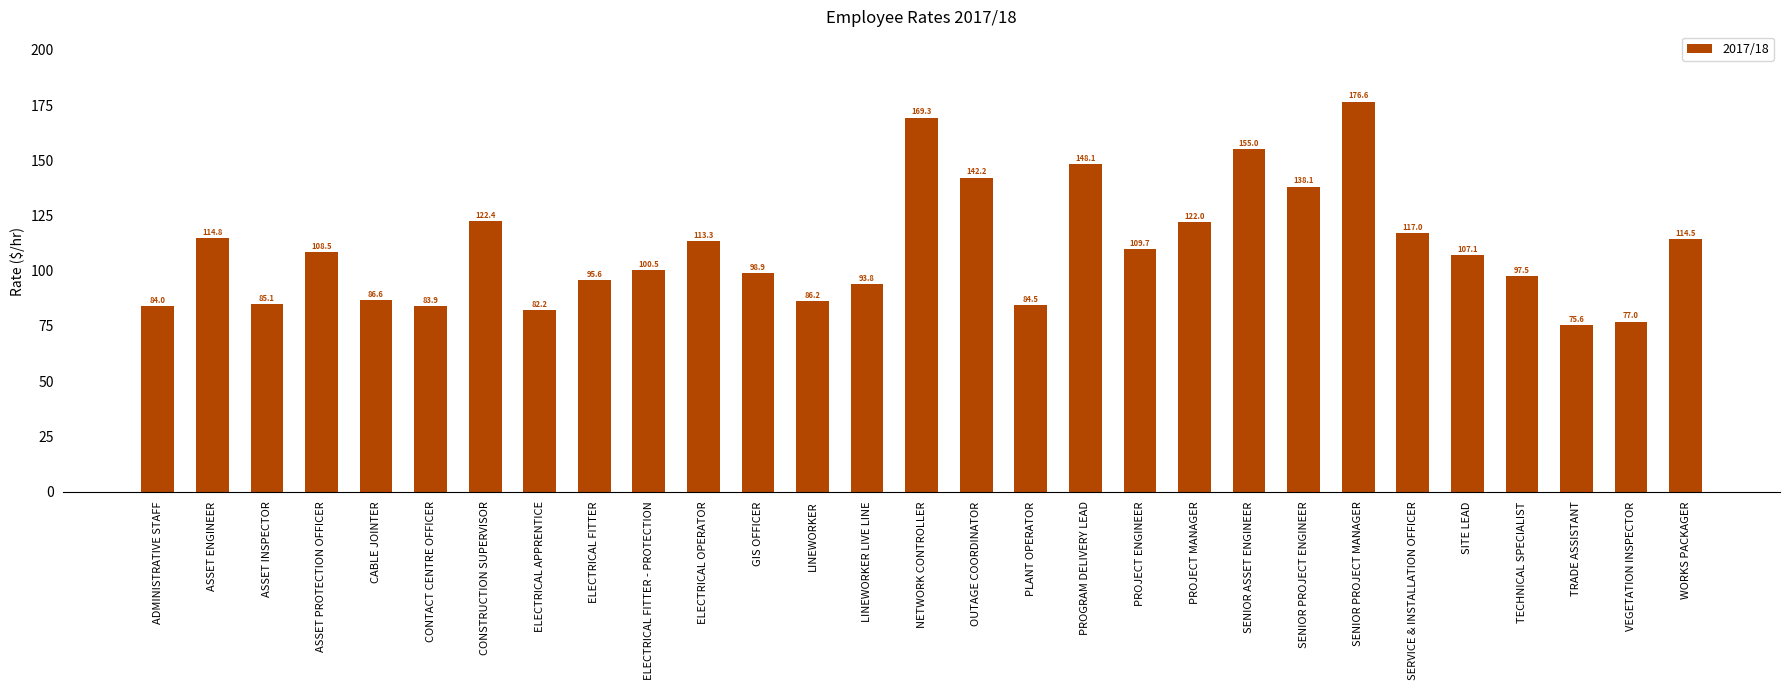

Are the bars horizontal?

No